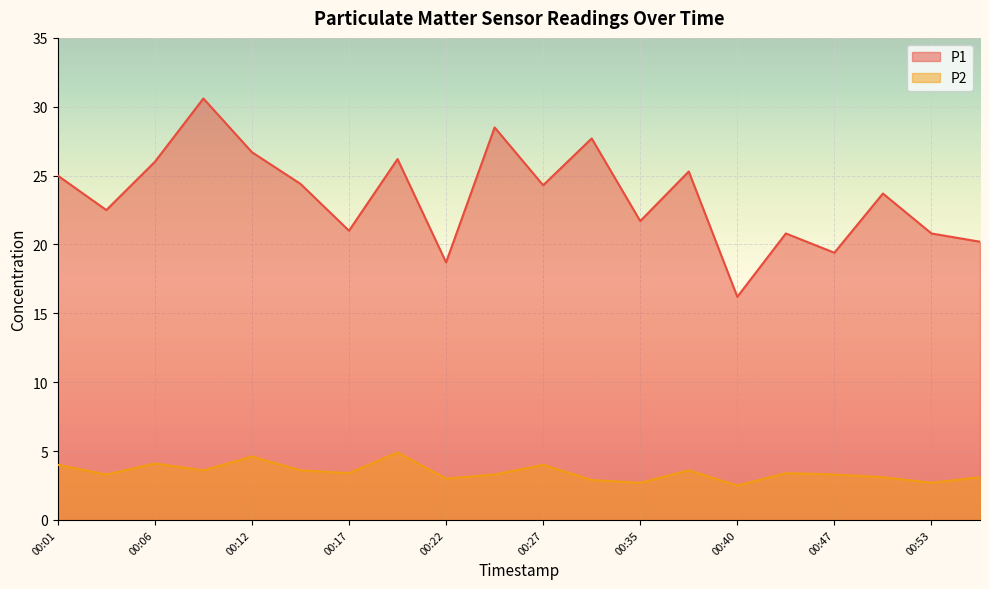

Which series has the largest range (max minus min)?

P1